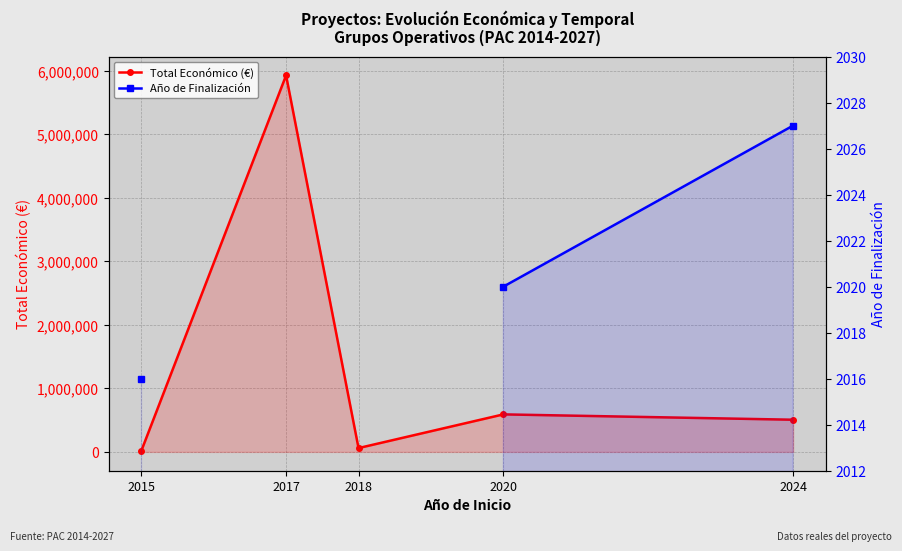

What is the sum of all Total Económico (€) values?

7100536.0